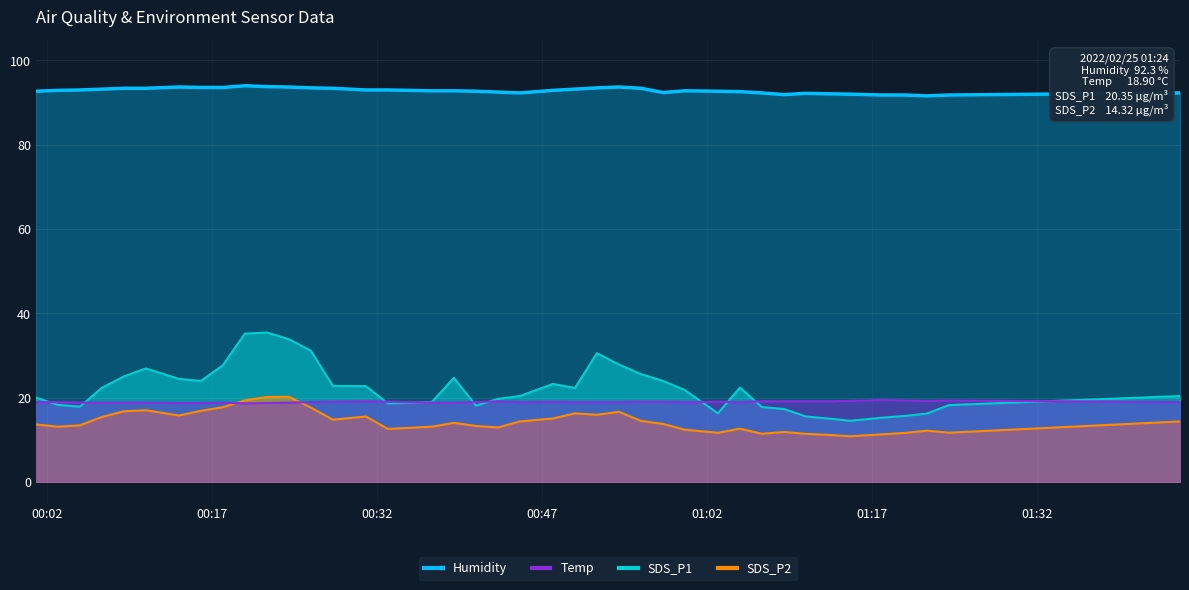

What are all the series names shown in the legend?

SDS_P1, SDS_P2, Temp, Humidity